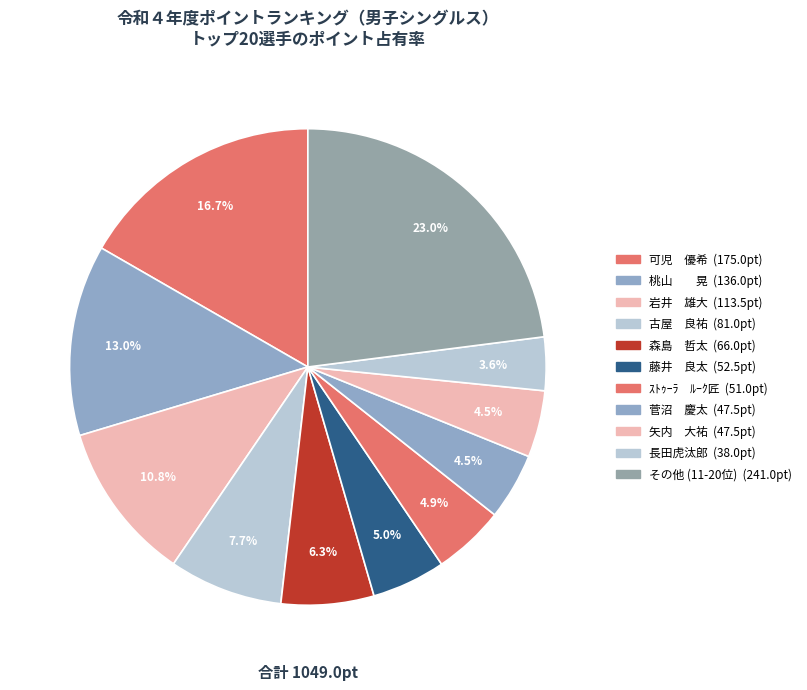

Count the number of slices in the pie.

11